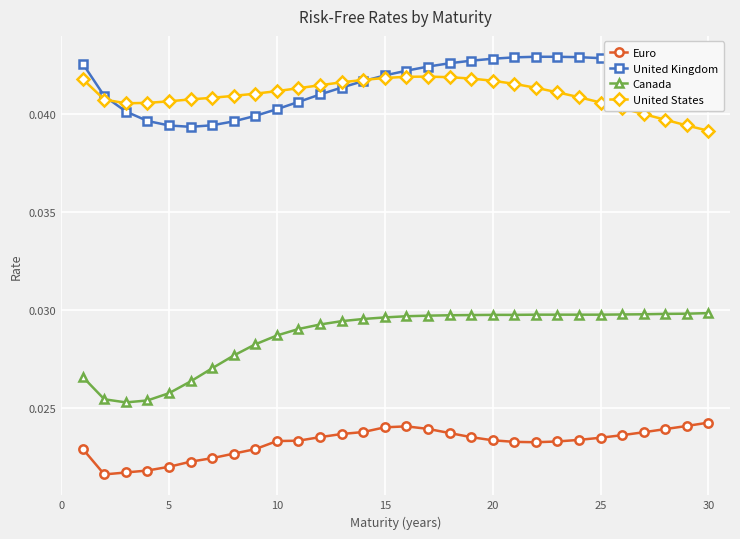

What are all the series names shown in the legend?

Euro, United Kingdom, Canada, United States